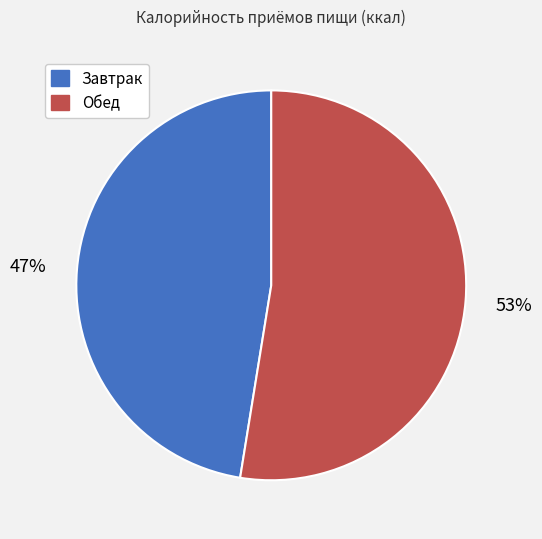

Combined, do Обед and Завтрак account for over 50%?

Yes